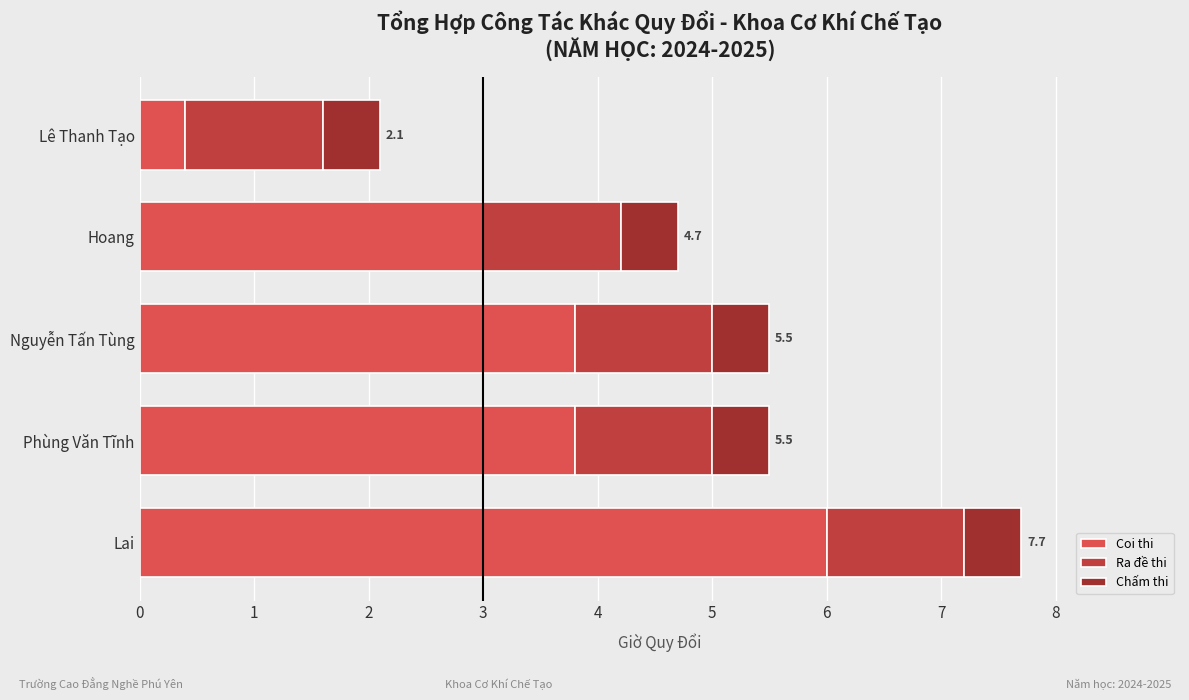

At how many categories does at least one series exceed 3?

3